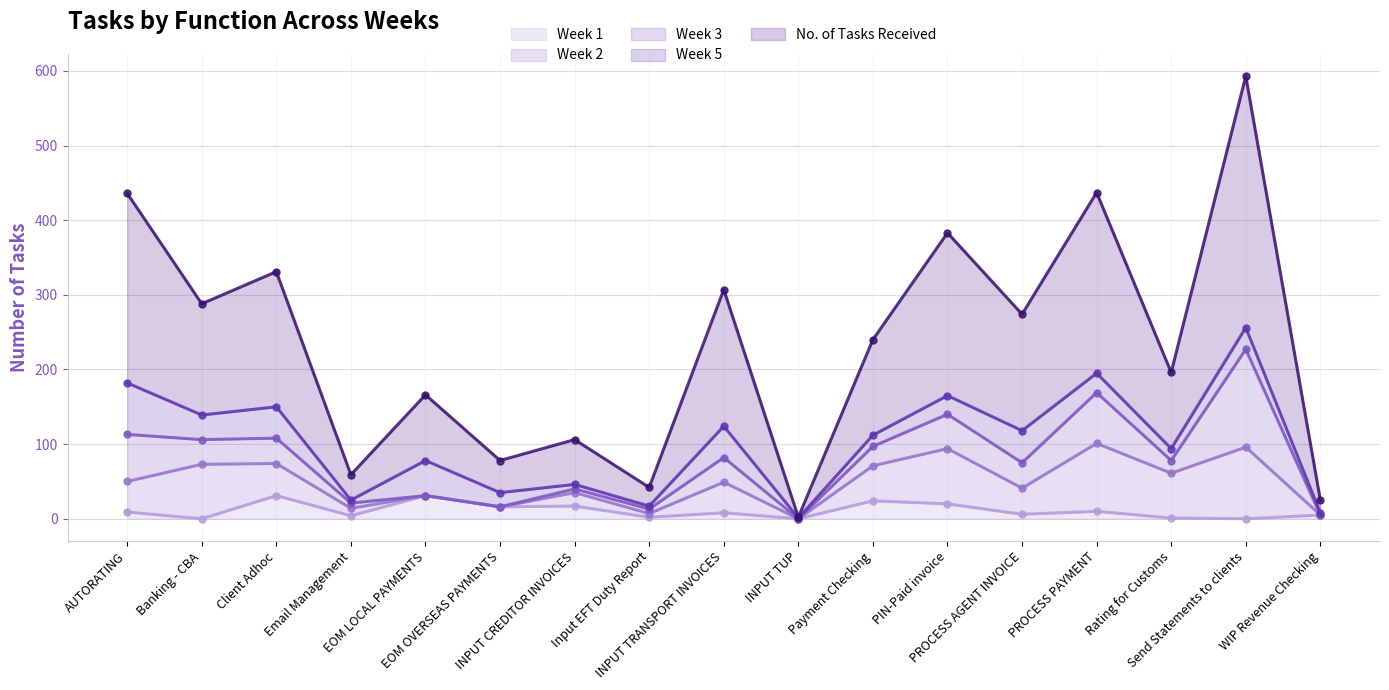

The Week 1 series shows 16 at EOM OVERSEAS PAYMENTS. True or false?

True